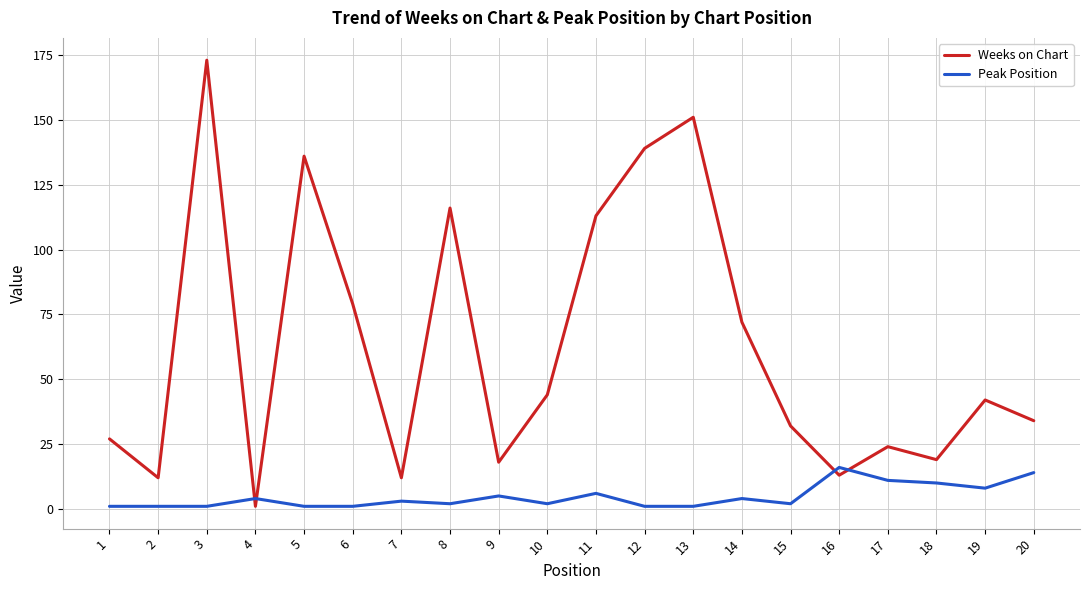

What are all the series names shown in the legend?

Weeks on Chart, Peak Position